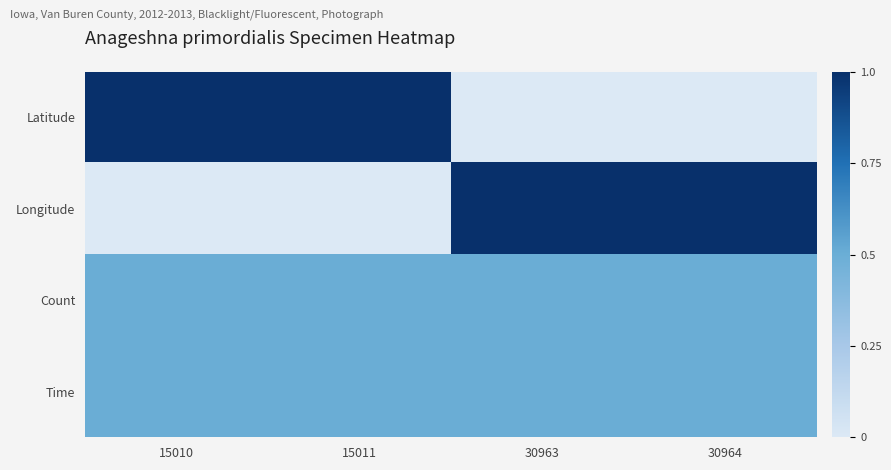

Rank the series at 30963 from lowest to highest value.

Latitude, Count, Time, Longitude